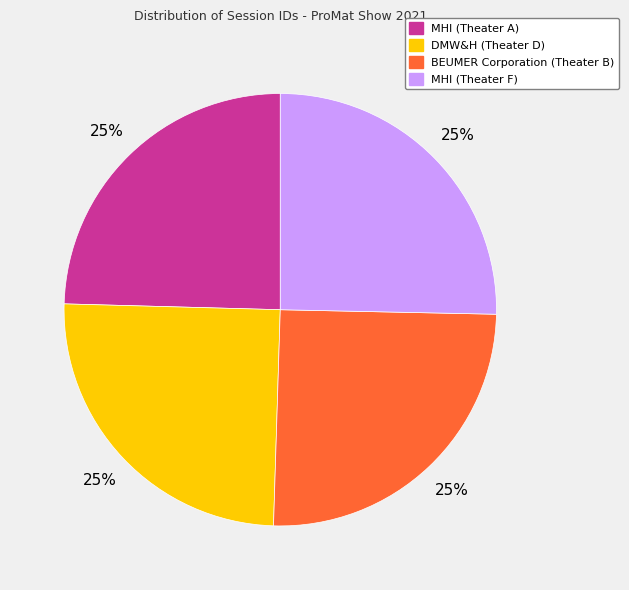

True or false: BEUMER Corporation (Theater B) accounts for 12% of the total.

False